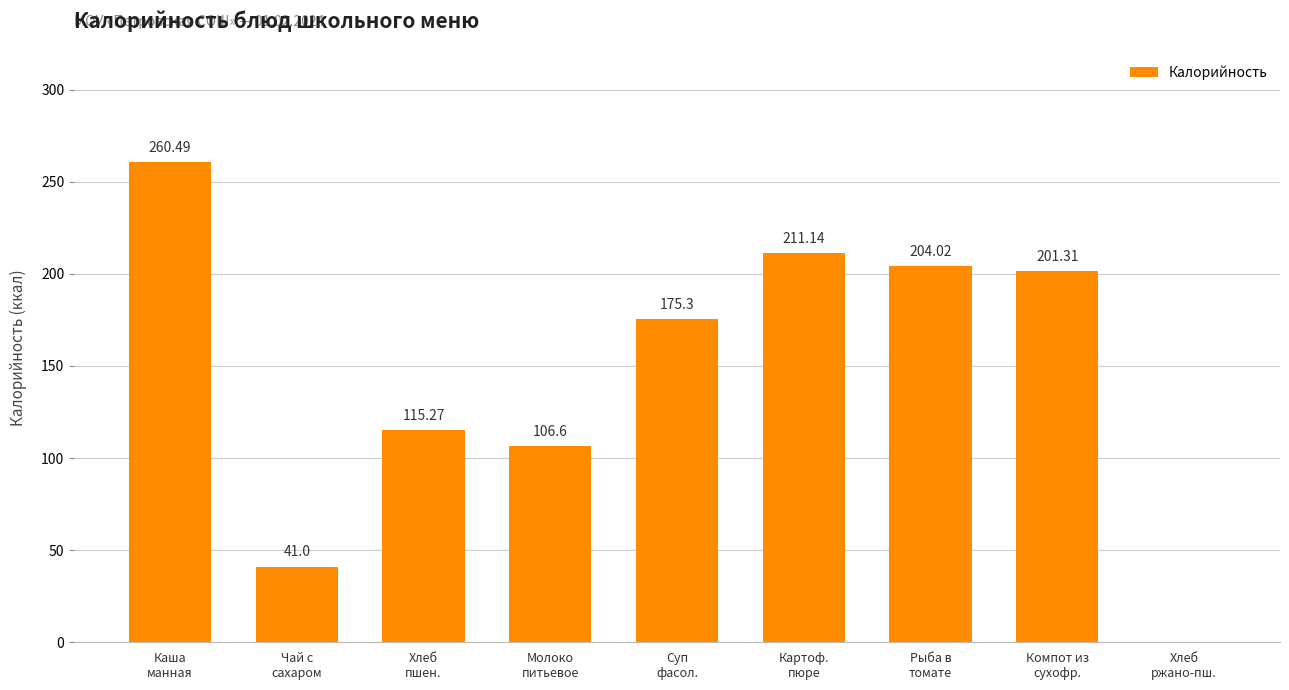

What is the average value?

146.1